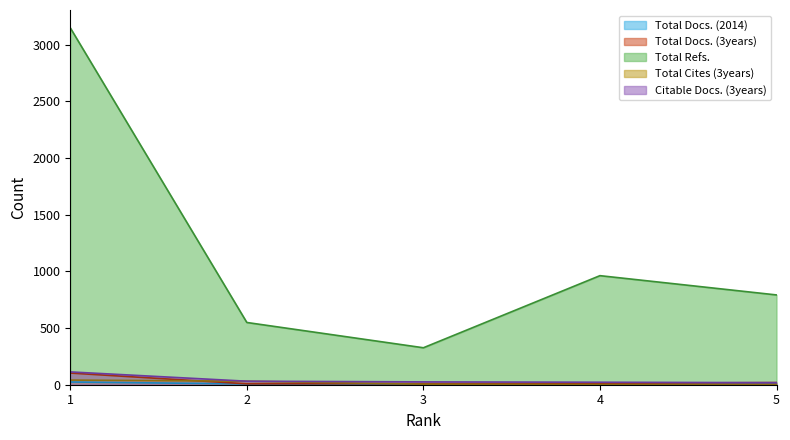

Which label corresponds to the smallest value in the chart?

4